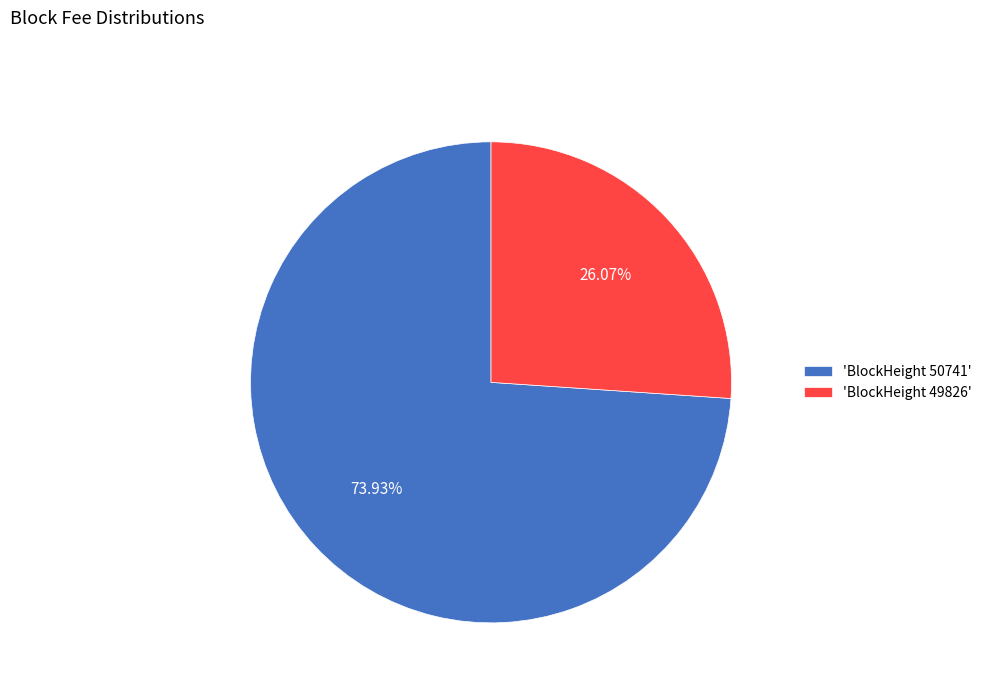

Which category accounts for the majority?

'BlockHeight 50741'